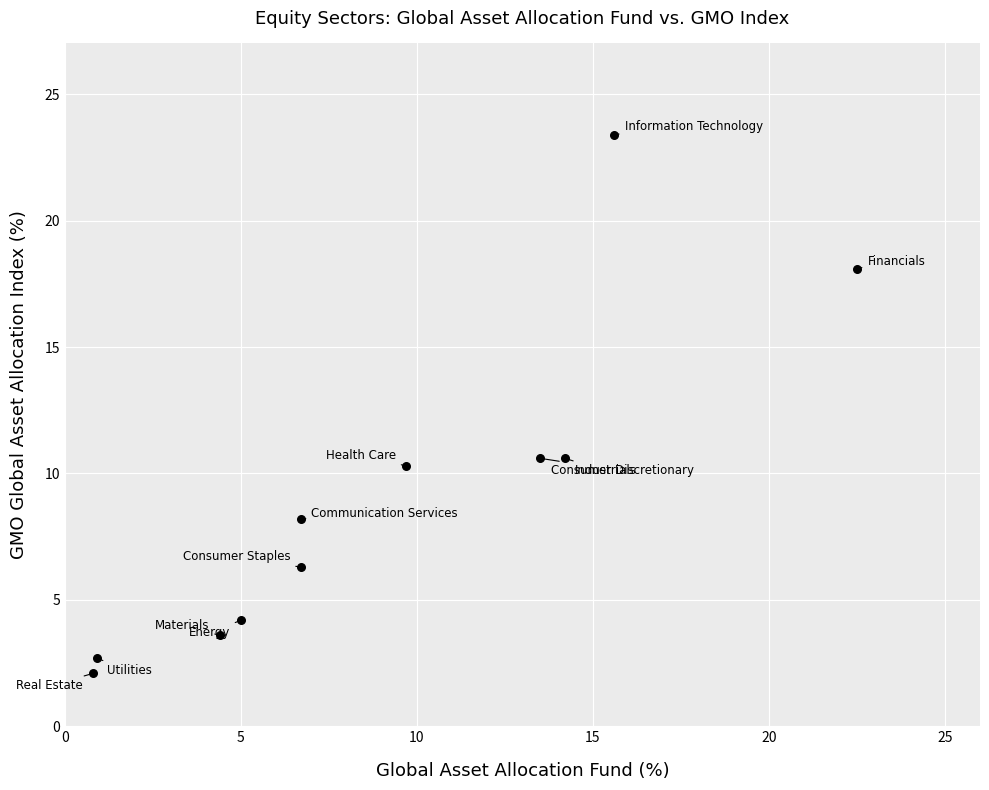

What is the average X value?

9.1